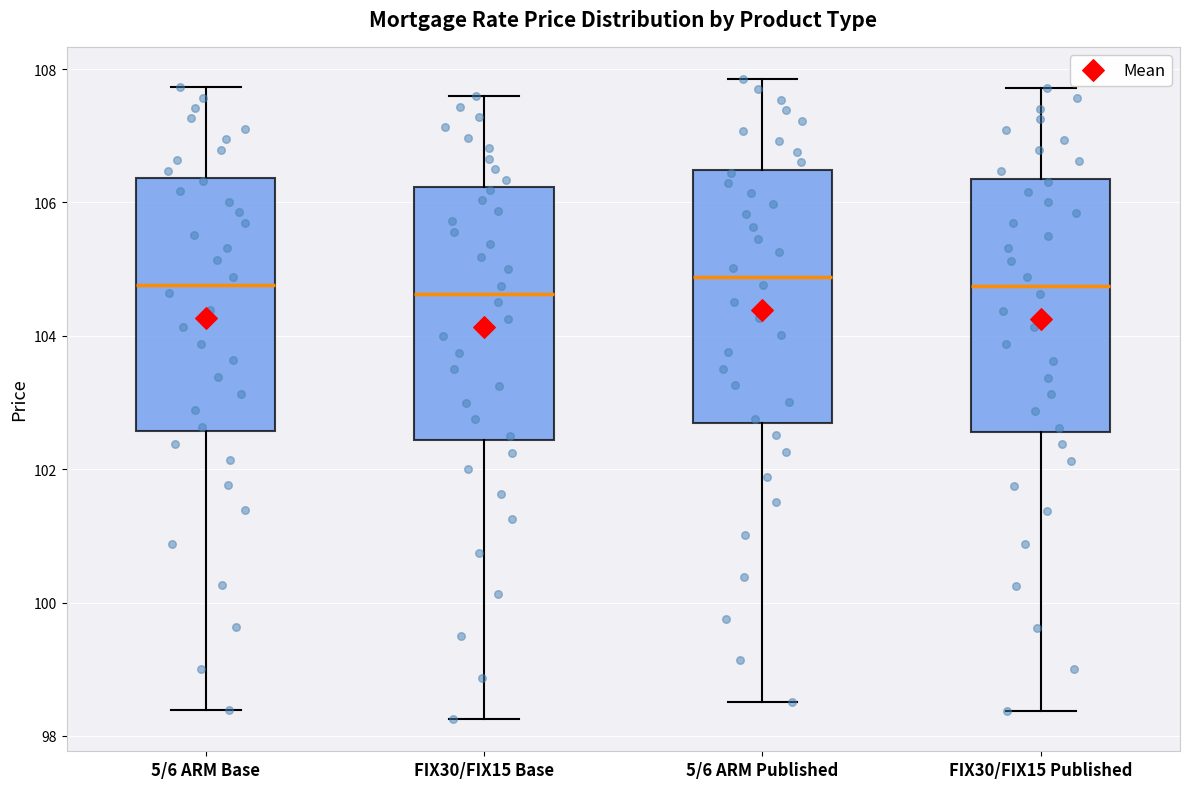

Reading left to right, read every box against the y-axis: the position of its median line, the range the box covers, and the ends of its whiskers. The values are not printed on the chart, so give them approximately, as read against the axis.

5/6 ARM Base: median 104.8, box 102.6 to 106.4, whiskers 98.4 to 107.8
FIX30/FIX15 Base: median 104.6, box 102.4 to 106.2, whiskers 98.2 to 107.6
5/6 ARM Published: median 104.8, box 102.6 to 106.4, whiskers 98.6 to 107.8
FIX30/FIX15 Published: median 104.8, box 102.6 to 106.4, whiskers 98.4 to 107.8